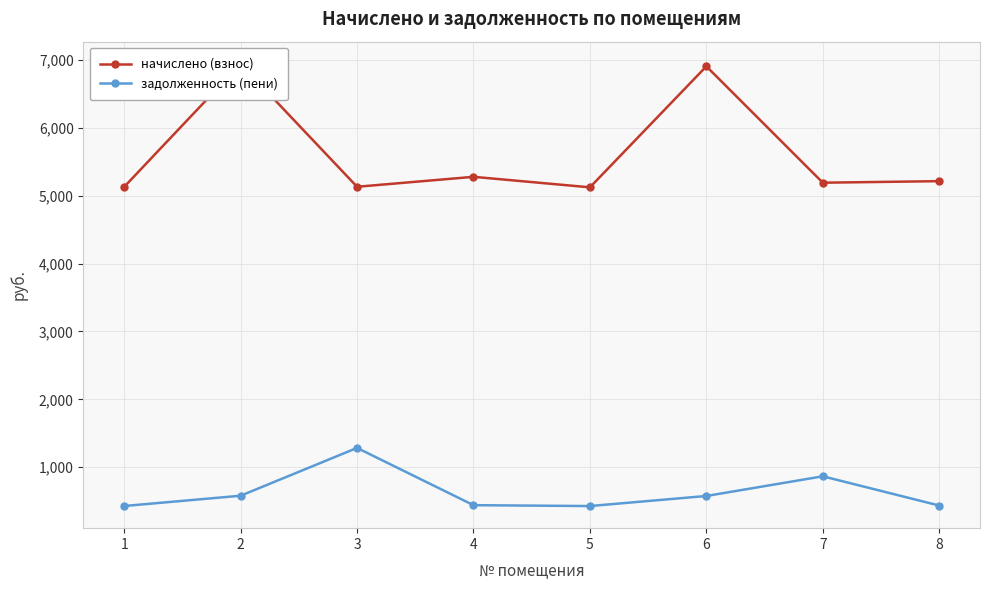

At which label is задолженность (пени) closest to 855?

7